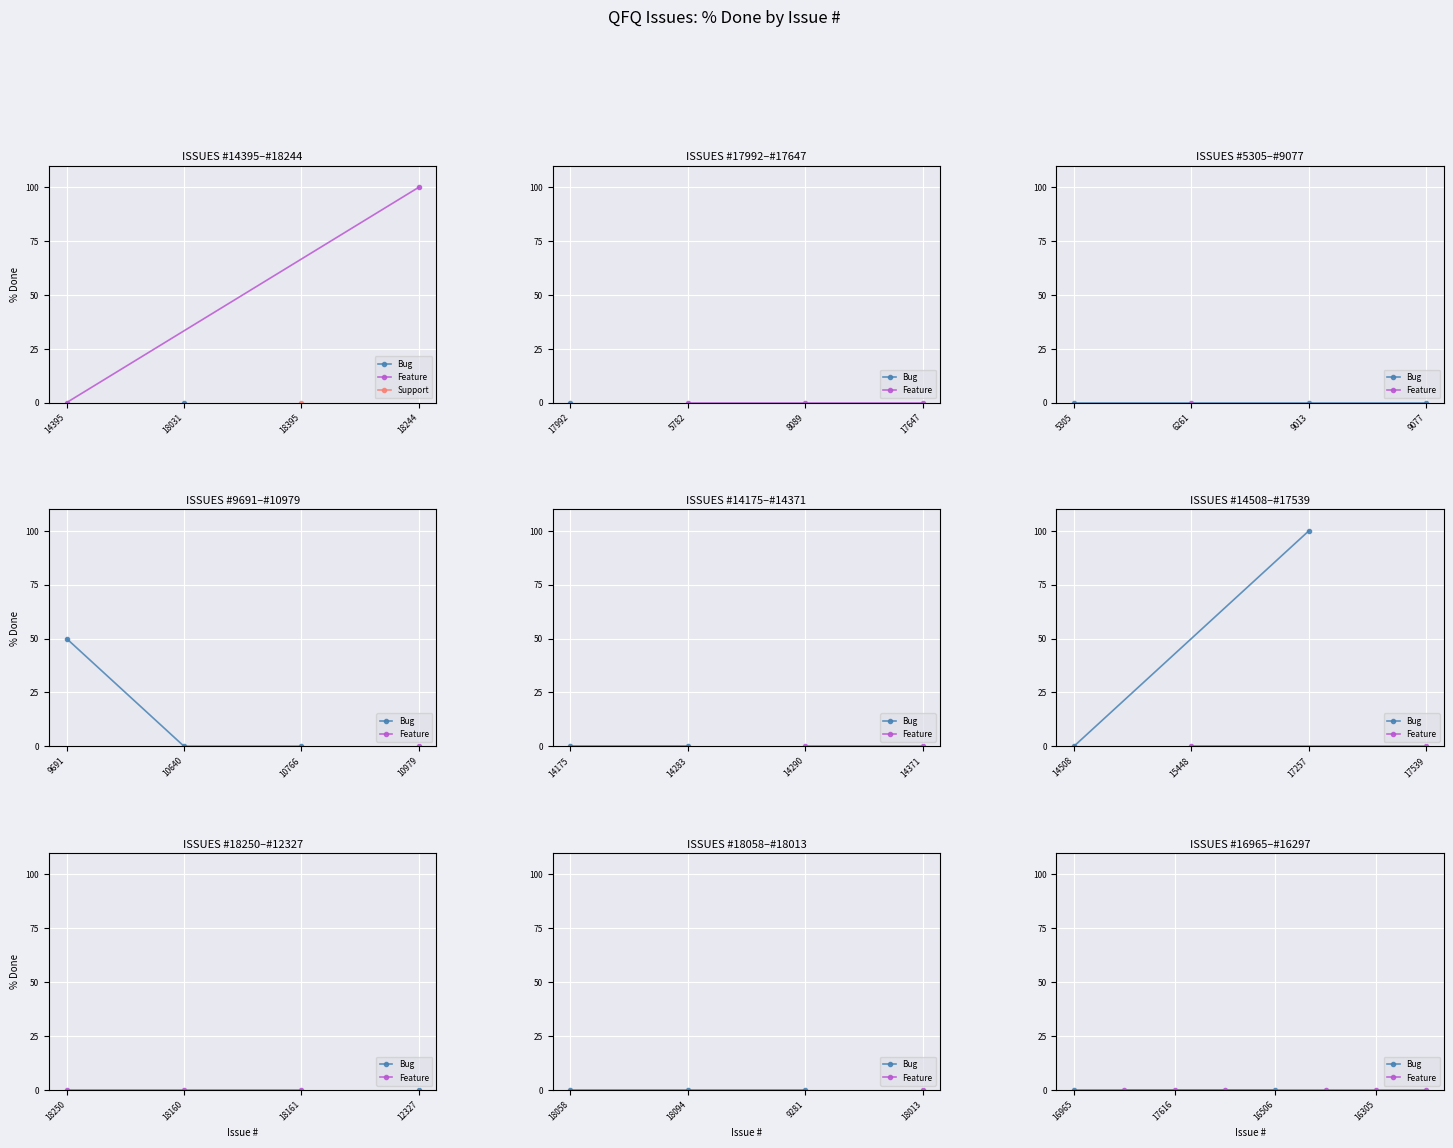

List the labels in order of value, largest first.

18244, 17257, 9691, 14395, 18031, 18395, 17992, 5782, 8089, 17647, 5305, 6261, 9013, 9077, 10640, 10766, 10979, 14175, 14283, 14290, 14371, 14508, 15448, 17539, 18250, 18160, 18161, 12327, 18058, 18094, 9281, 18013, 16965, 17812, 17616, 16849, 16506, 16848, 16305, 16297